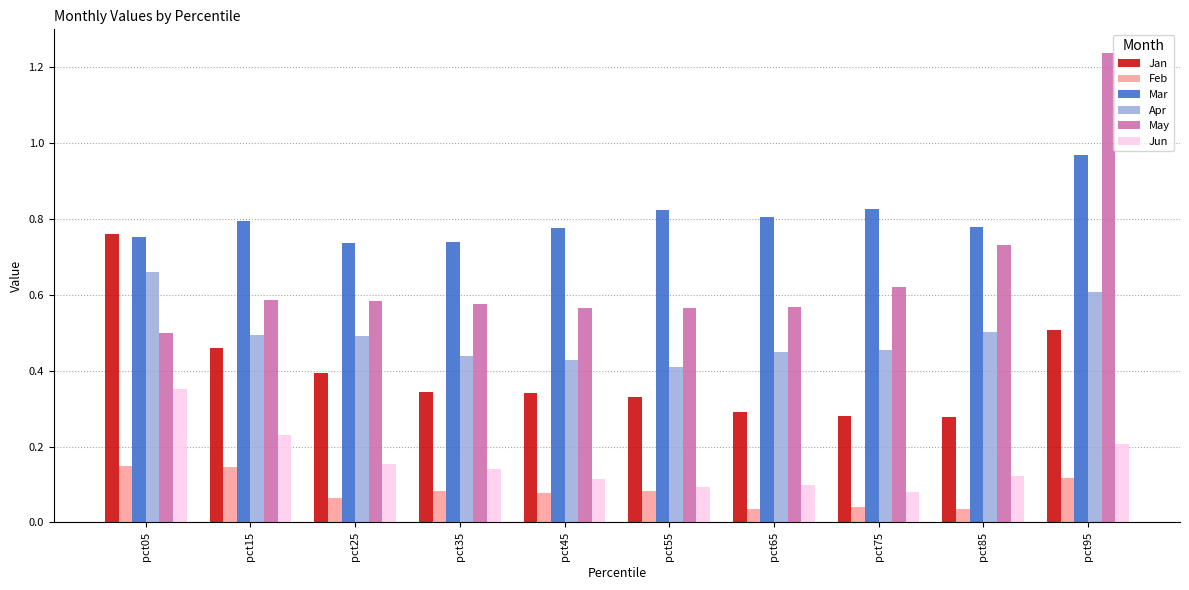

How many groups of bars are there?

10